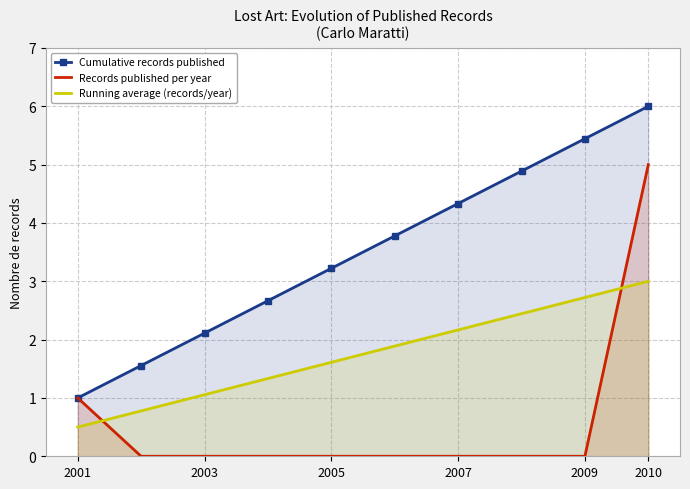

Count the number of categories in the chart.

10